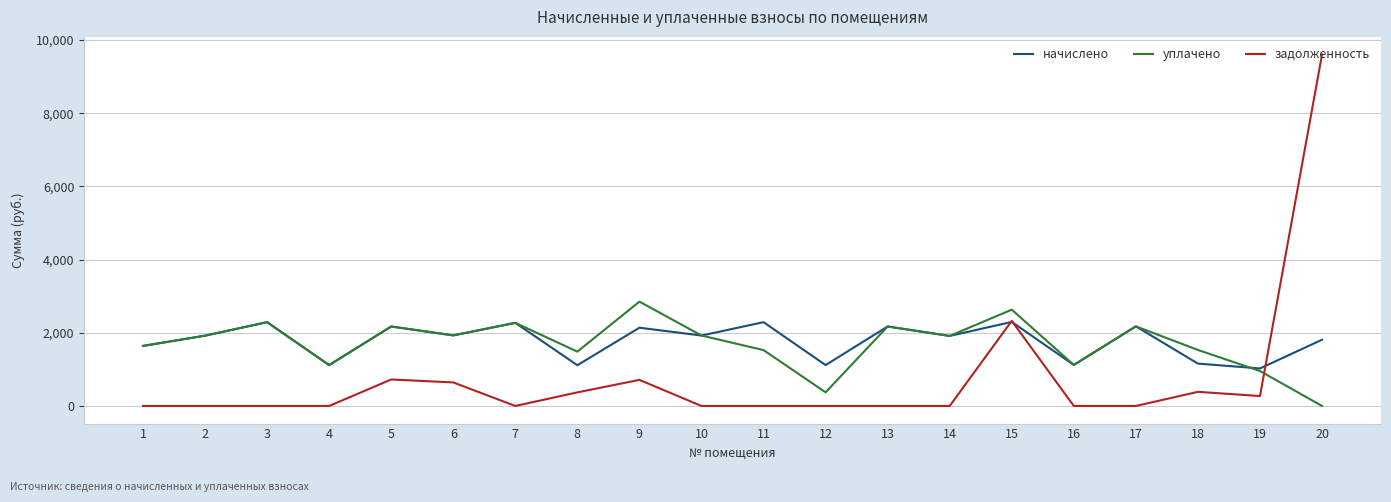

Which series ends up on top after the final intersection of начислено and задолженность?

задолженность